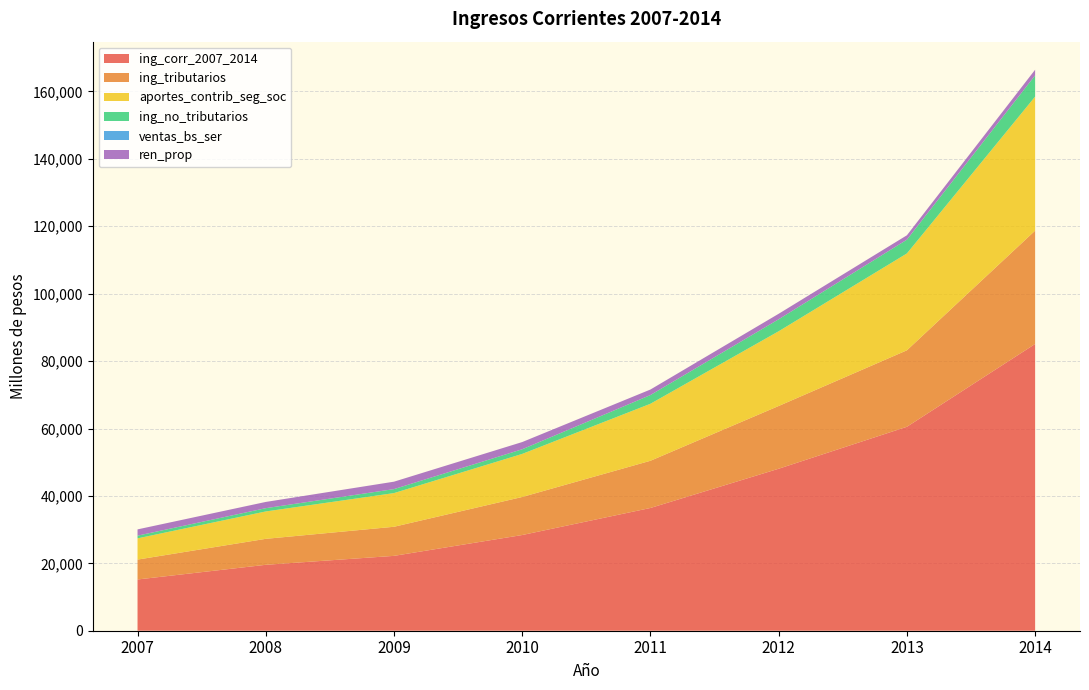

Reading left to right, transcribe all the data shown in this chart.

ing_corr_2007_2014: 15203.6	19558.5	22212.3	28396.2	36420.1	48062.8	60514.5	85078.5
ing_tributarios: 5900.5	7703.8	8630.2	11285.0	14008.0	18618.0	22686.1	33630.1
aportes_contrib_seg_soc: 6302.4	8125.4	9994.5	12780.3	16912.7	22173.1	28740.6	39764.7
ing_no_tributarios: 798.1	972.3	1179.1	1377.8	2584.3	3550.9	4081.5	6296.0
ventas_bs_ser: 1.1	0.9	1.3	1.4	2.0	2.5	6.0	2.4
ren_prop: 1861.7	1850.5	2206.7	2140.1	1638.5	1633.1	1299.2	1683.3